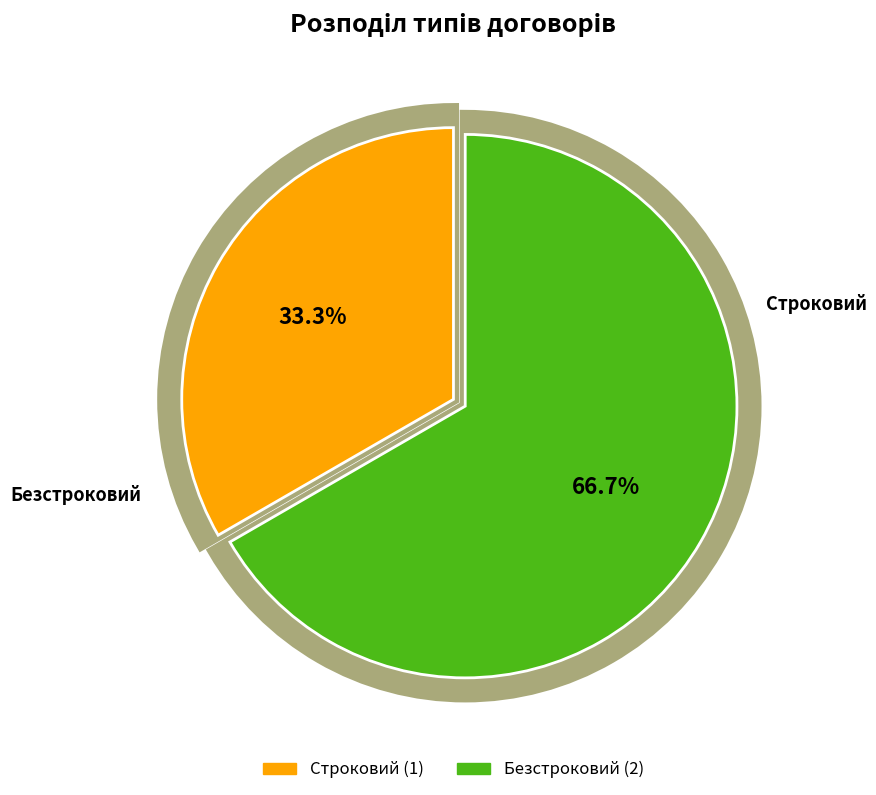

Approximately how many times larger is the value at Строковий compared to Безстроковий?

0.5